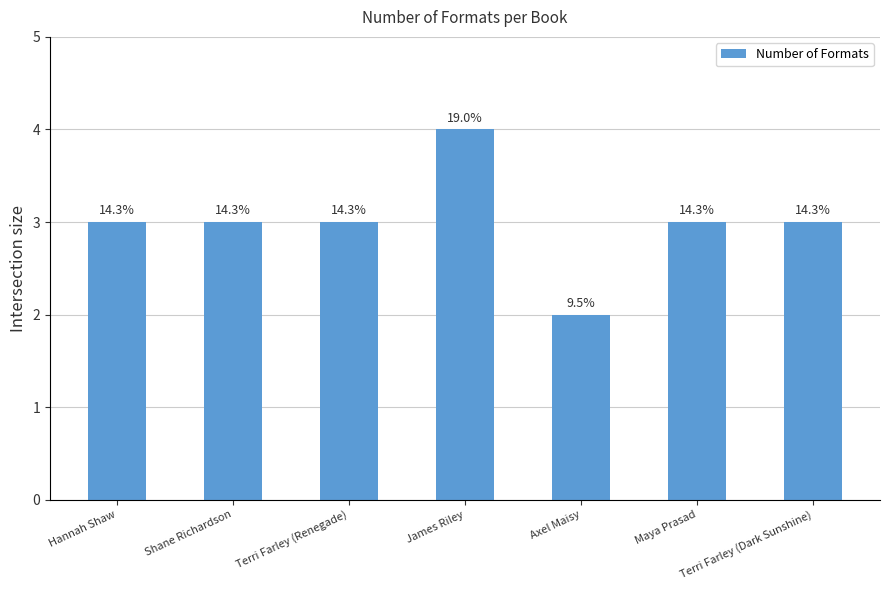

What is the change in value from James Riley to Axel Maisy?

-2